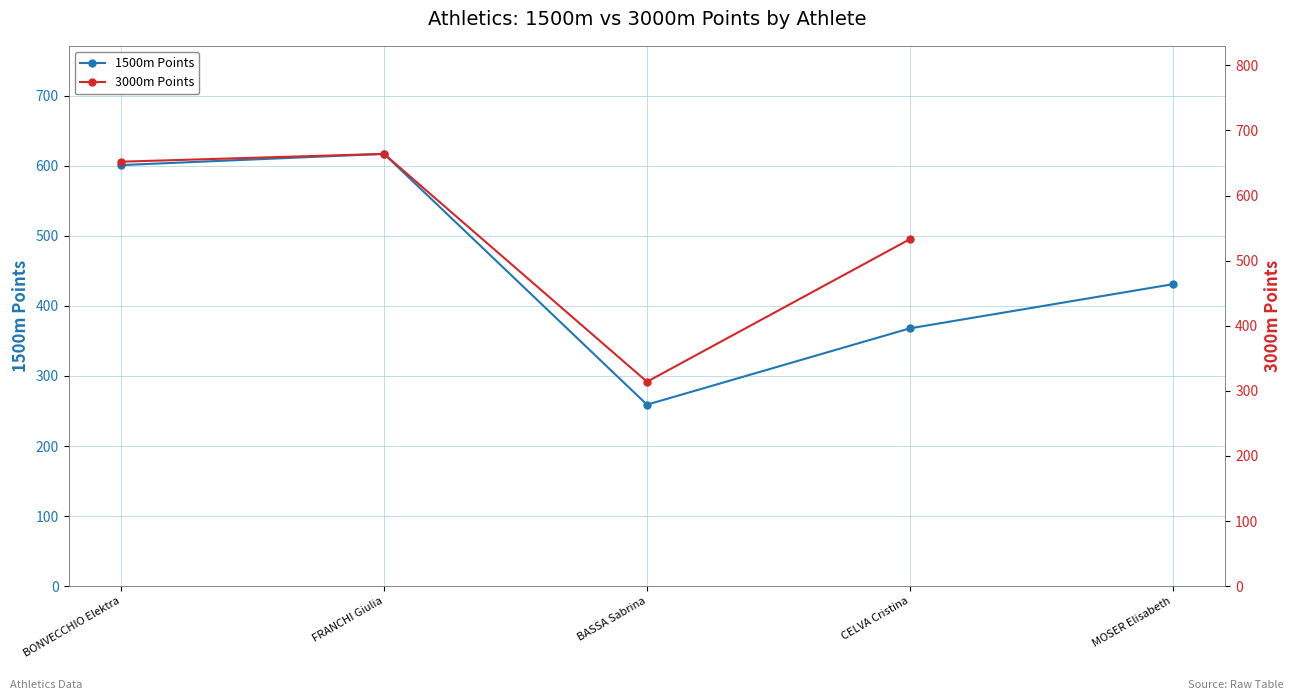

Is the value of 3000m Points at CELVA Cristina greater than the value of 1500m Points at BONVECCHIO Elektra?

No